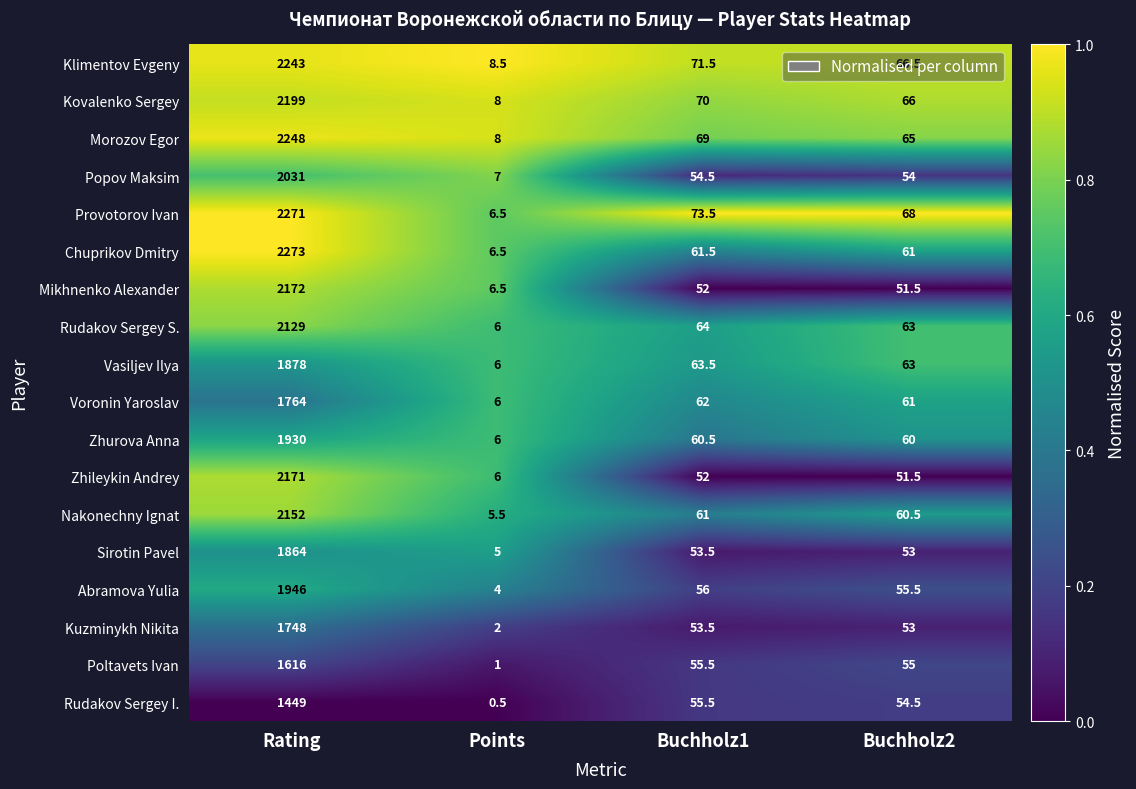

What is the sum of all Vasiljev Ilya values?

2010.5